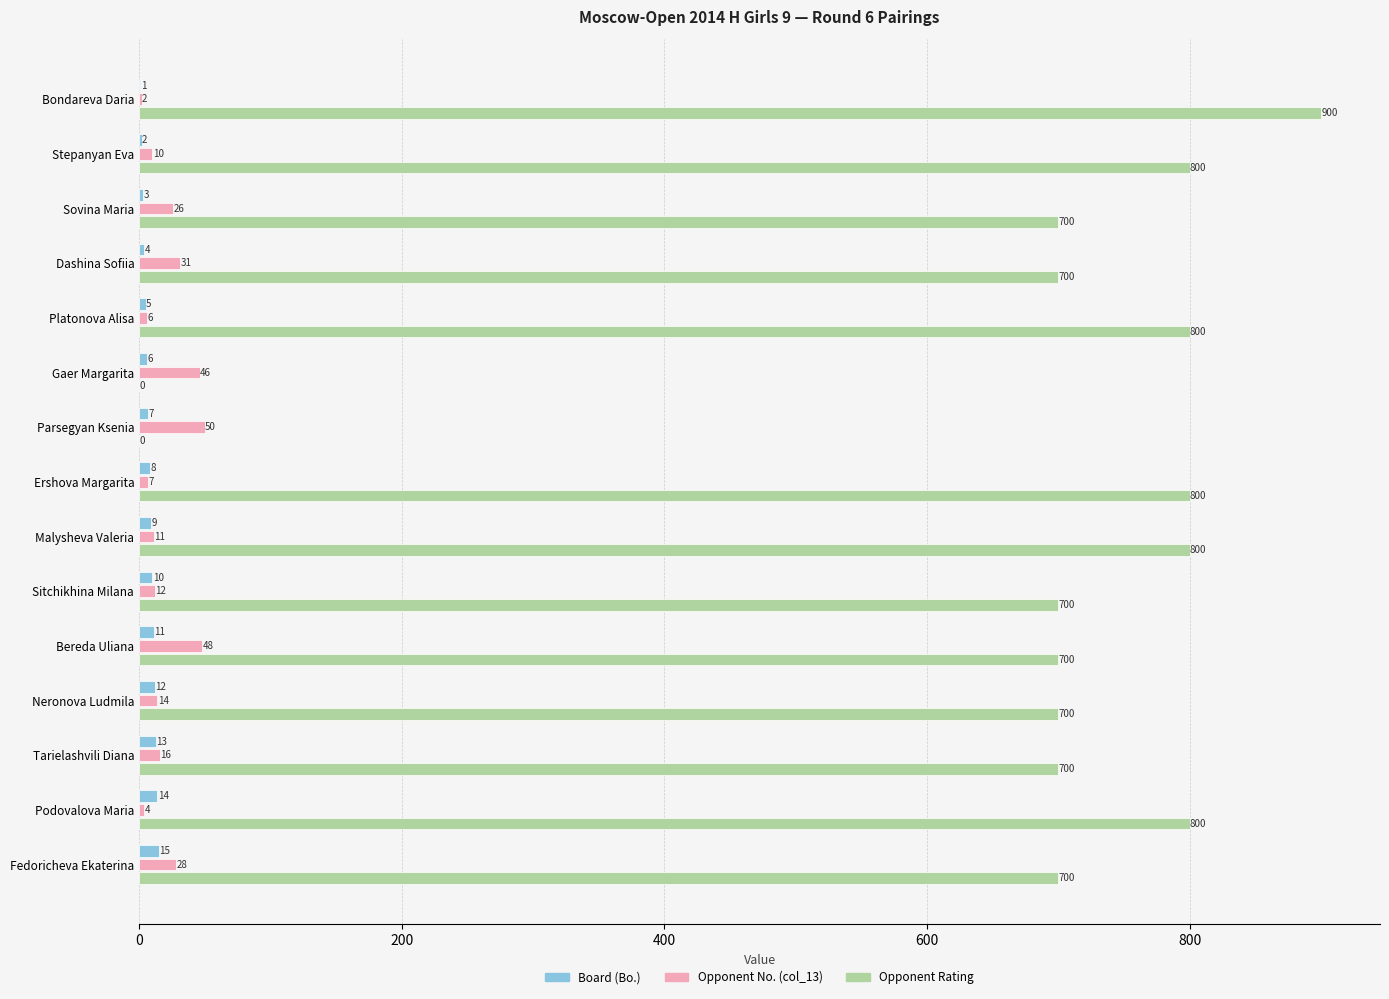

What is the maximum value for Opponent Rating?

900